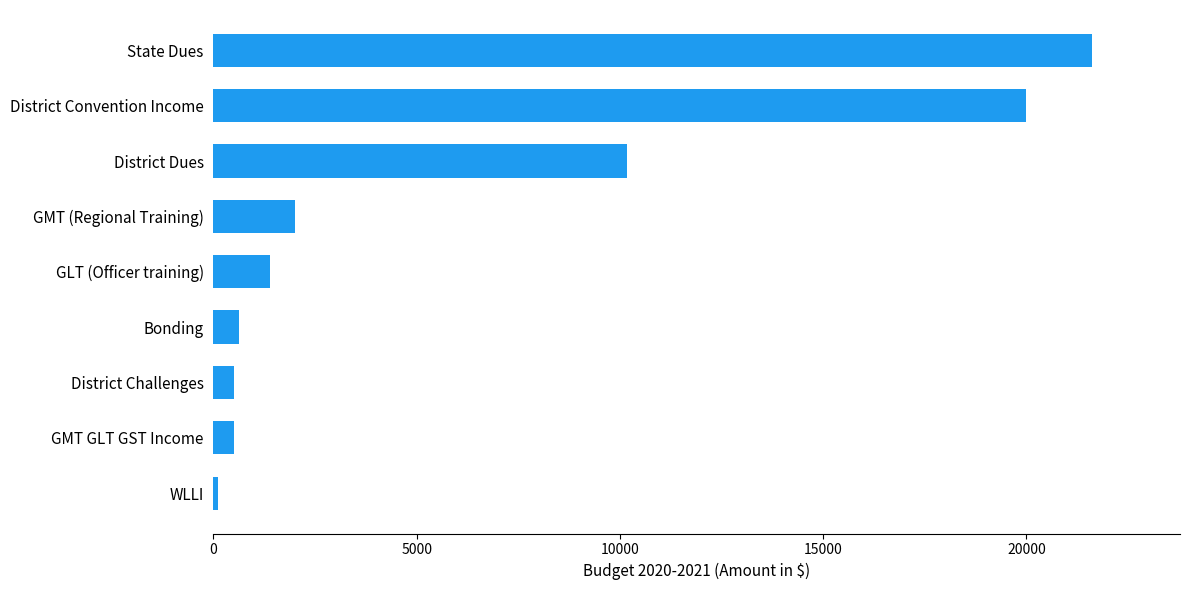

What is the maximum value shown in the chart?

21615